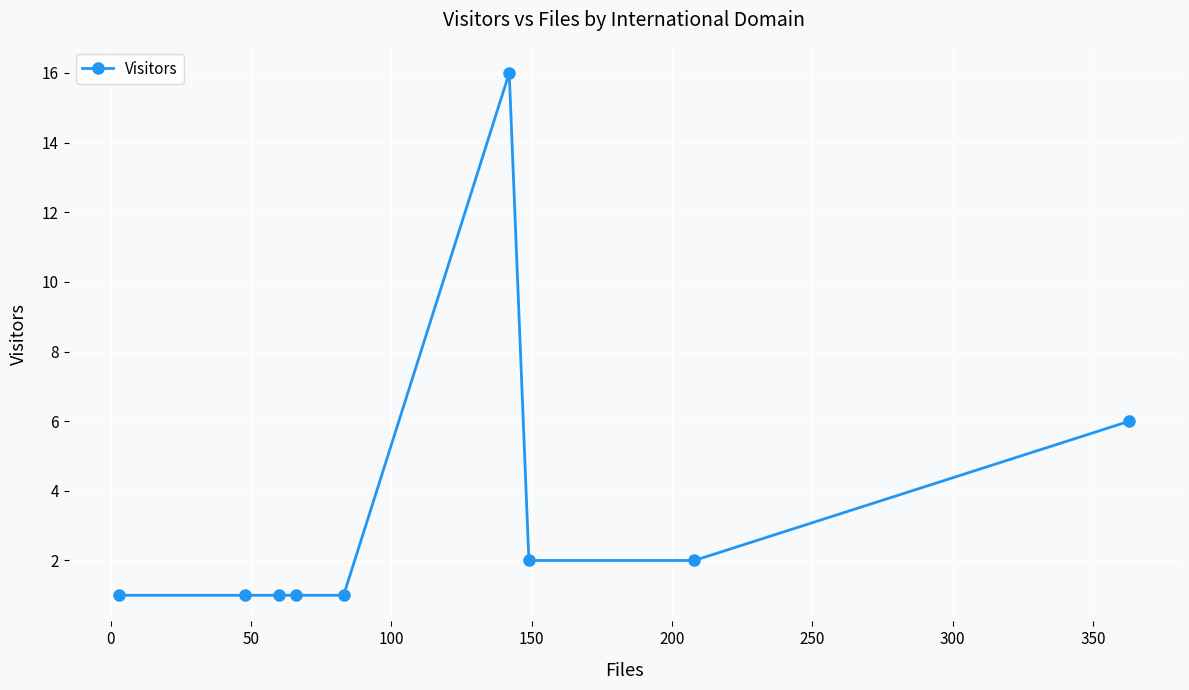

What is the value of the 8th point from the left?

2